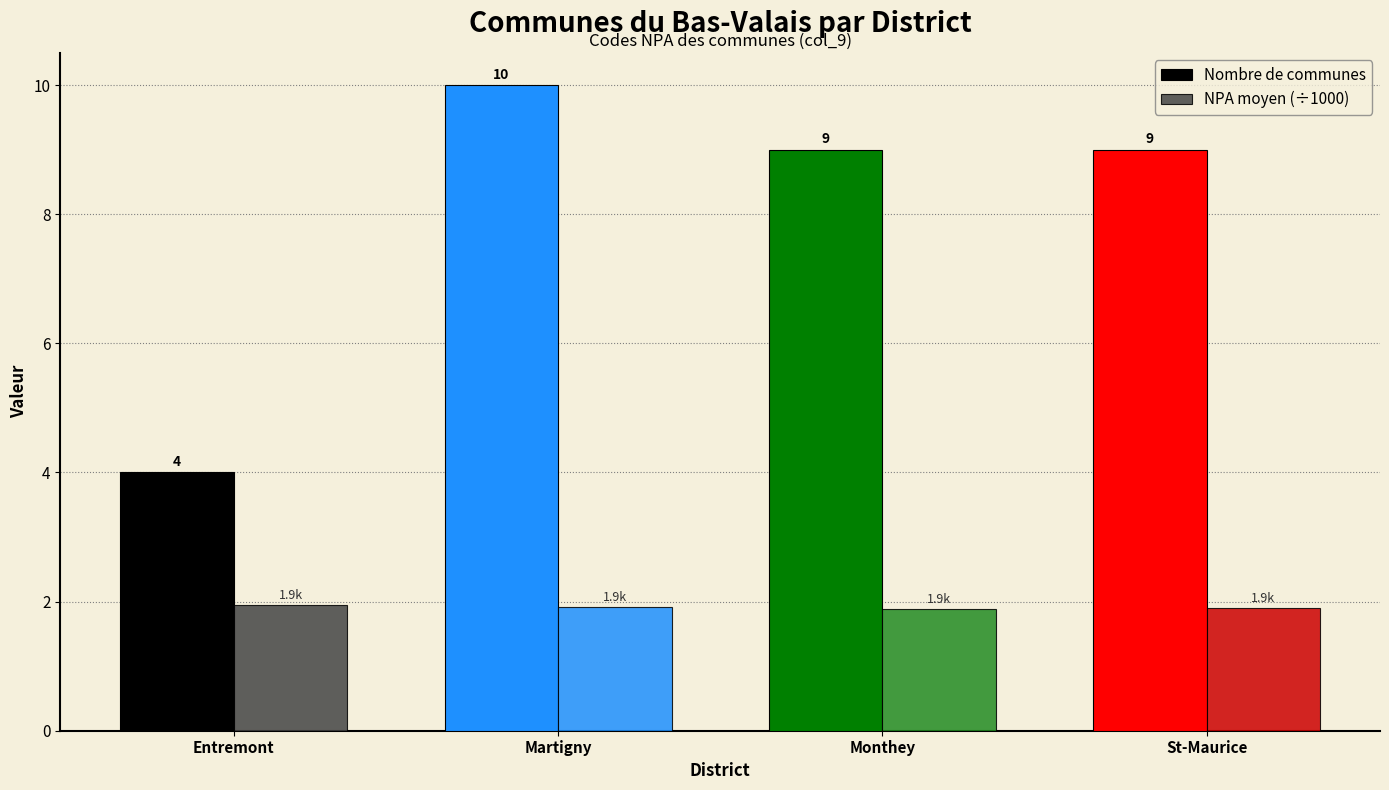

What position from the right is Monthey?

2